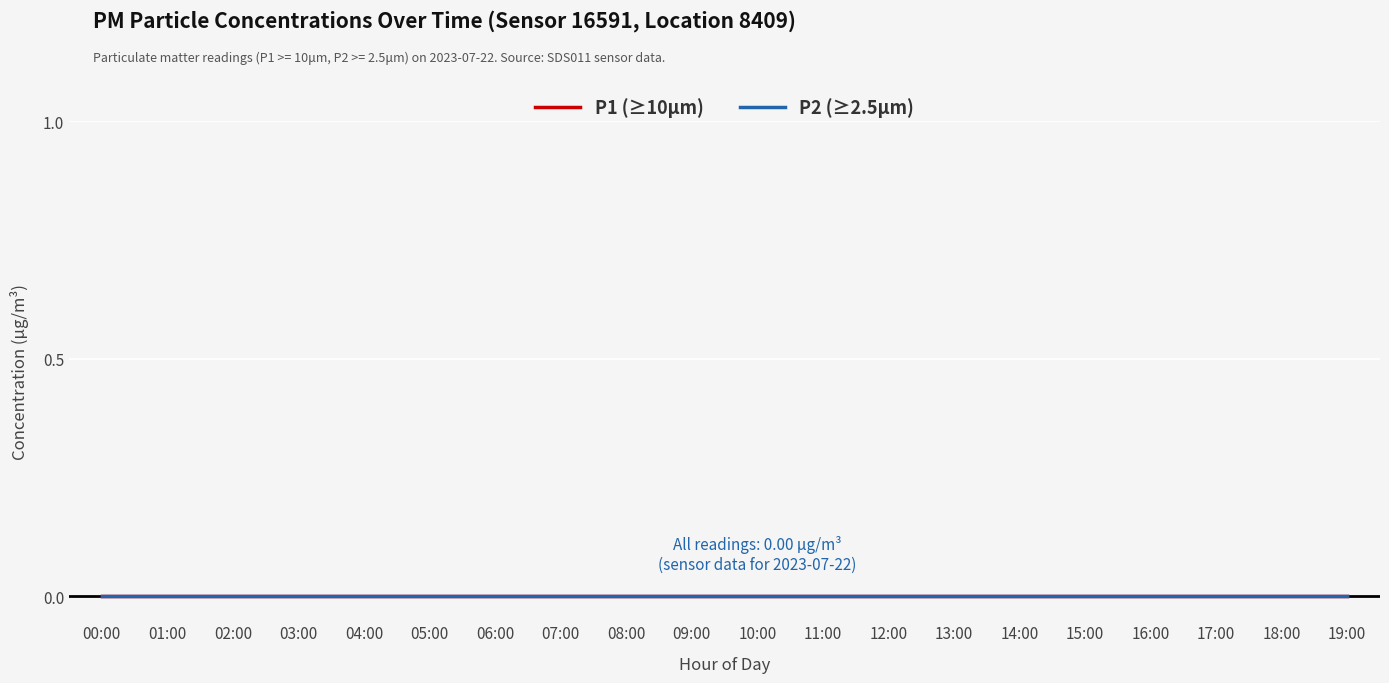

Which category has the highest value in the P2 series?

12:00